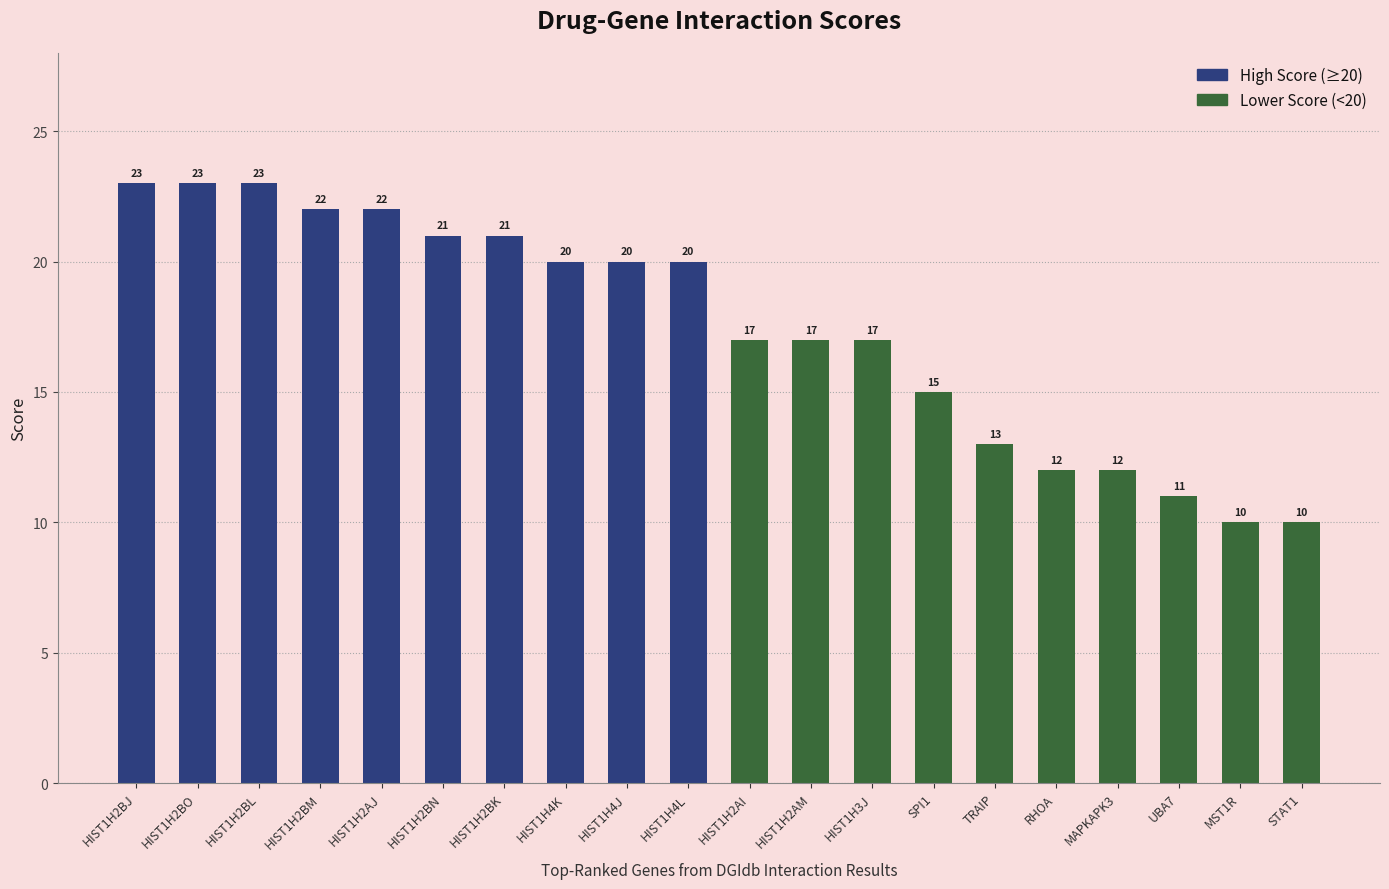

What is the approximate value of High Score (≥20) at HIST1H2BO?

23